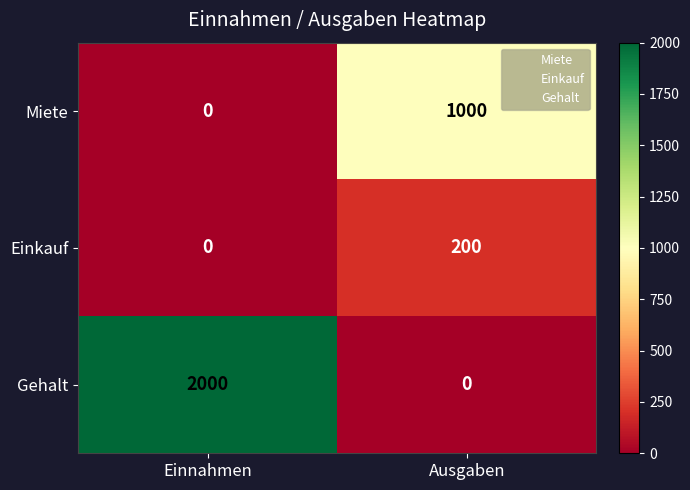

What is the difference between the highest and lowest values at Einnahmen?

2000